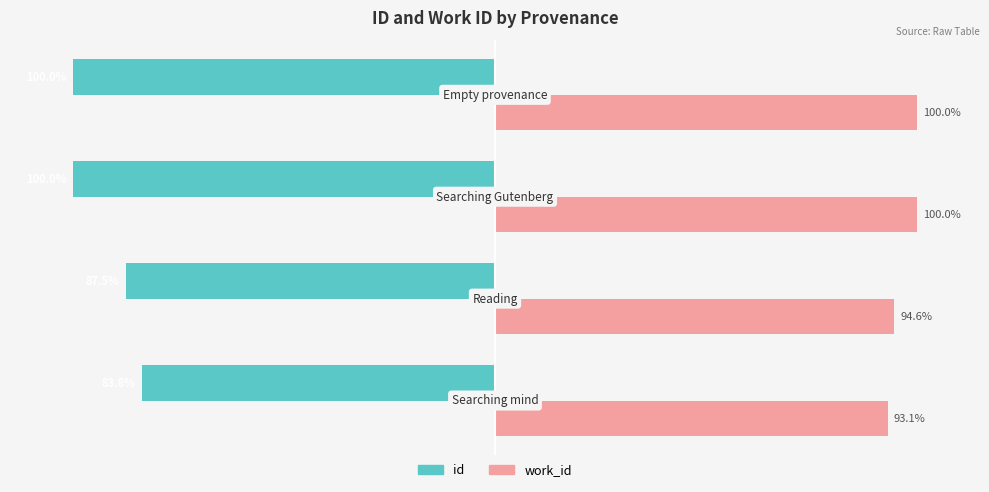

Rank the series by their maximum value, from lowest to highest.

id, work_id